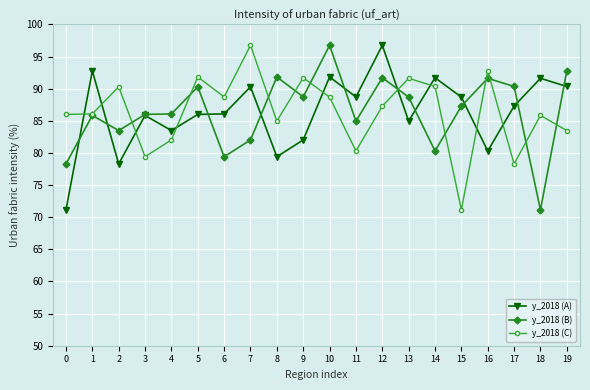

In y_2018 (C), how many points are higher than both neighbors (excluding endpoints)?

7